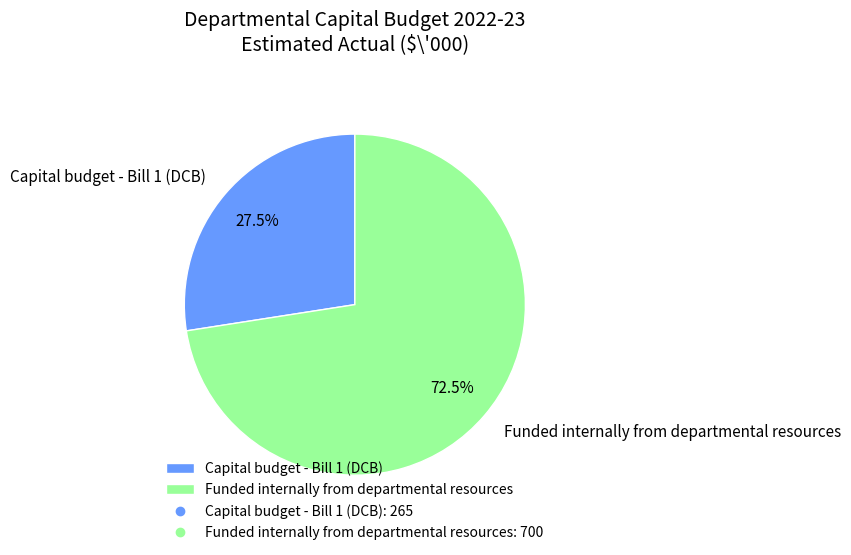

Which category has the smallest portion of the pie?

Capital budget - Bill 1 (DCB)